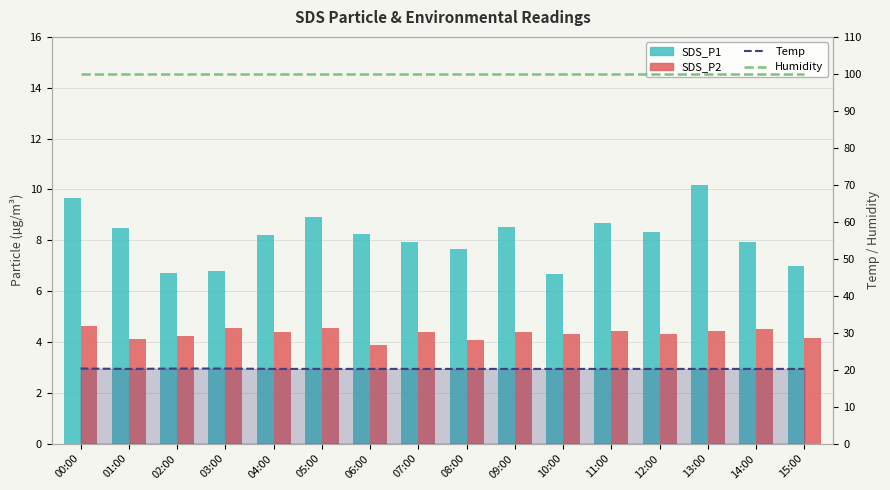

Which series has the widest spread of values?

SDS_P1